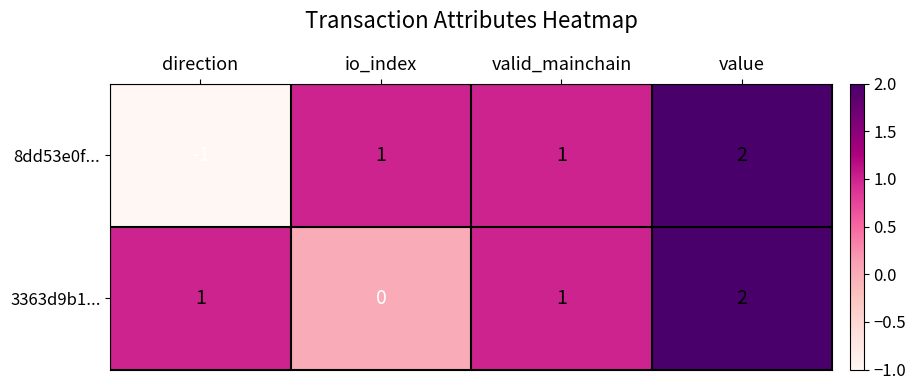

Which series changed the most between direction and io_index?

8dd53e0f...